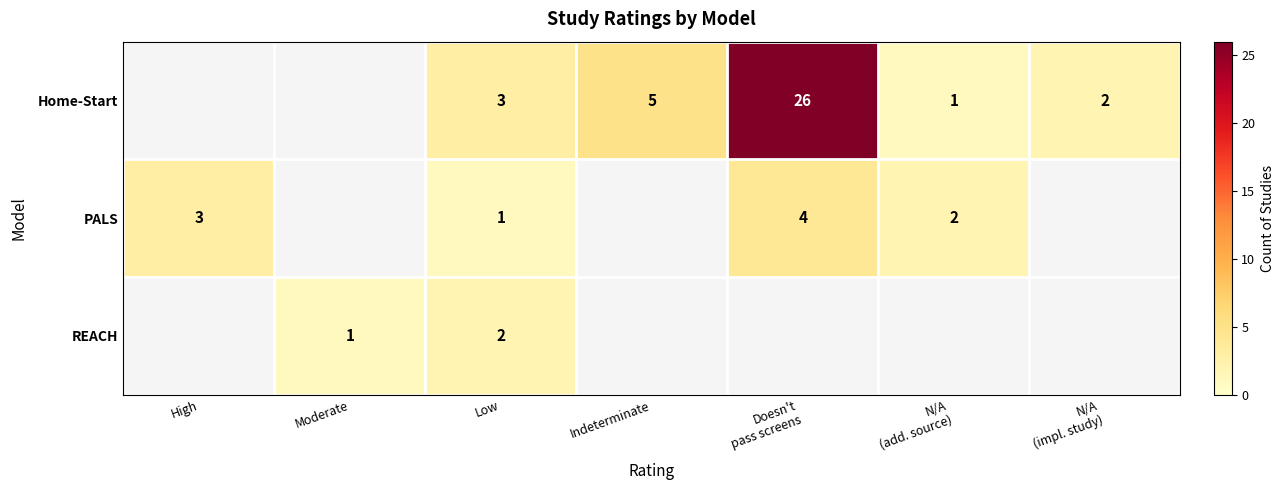

Between N/A
(add. source) and Doesn't
pass screens, which is larger?

Doesn't
pass screens